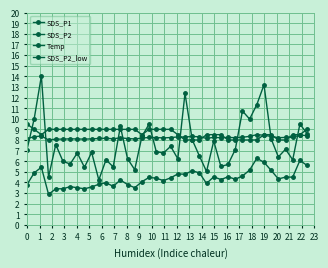

How many distinct data groups are displayed?

4